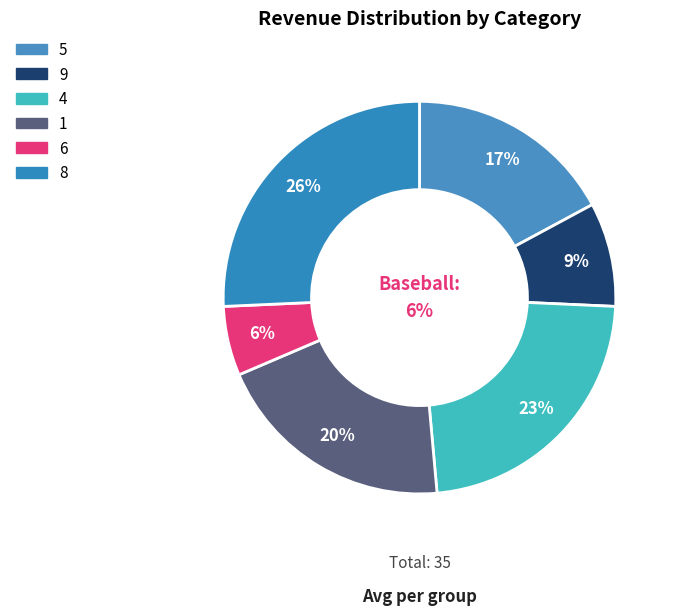

To the nearest percent, what is the combined percentage of 9 and 8?

34%